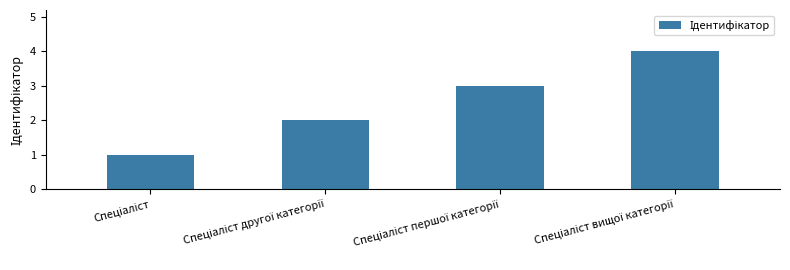

What is the difference between the maximum and minimum values?

3